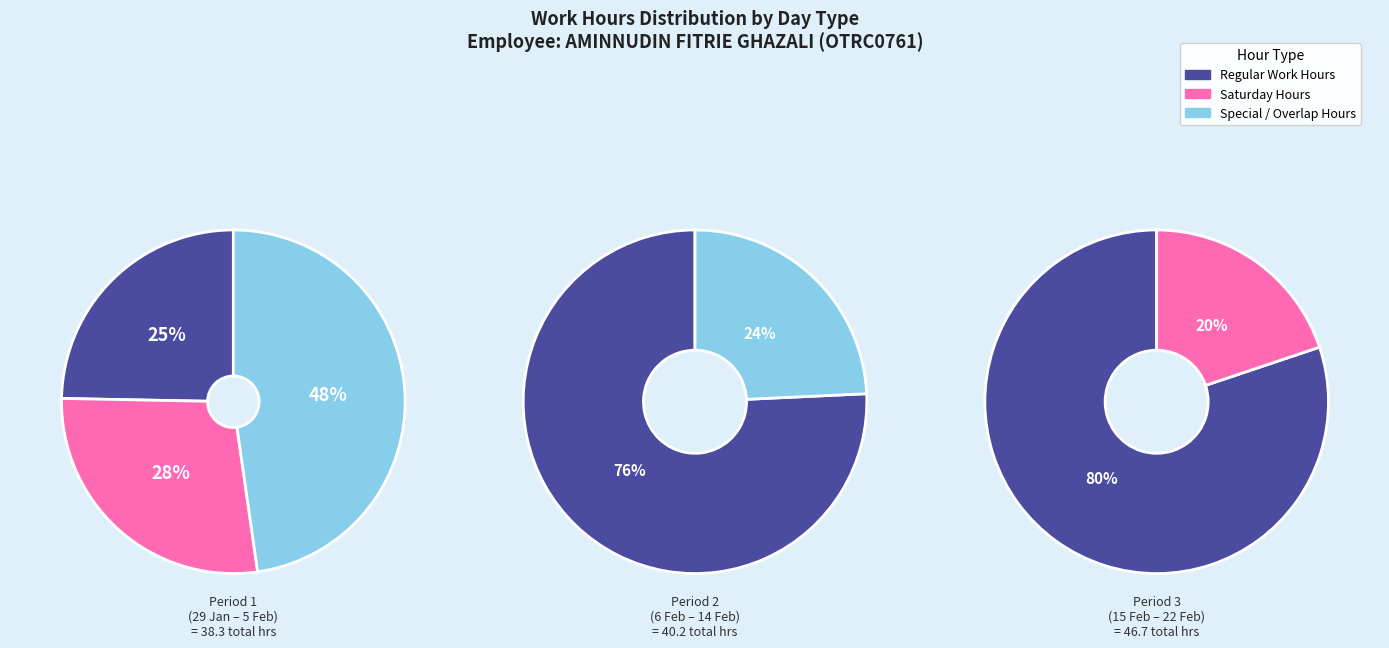

Does 2 represent more than half of the total?

No